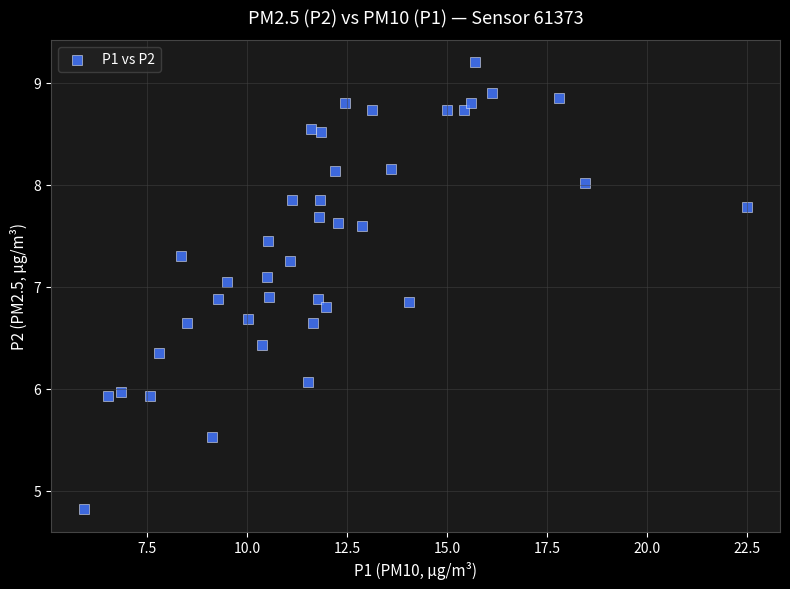

What is the range of X values (max minus min)?

16.6